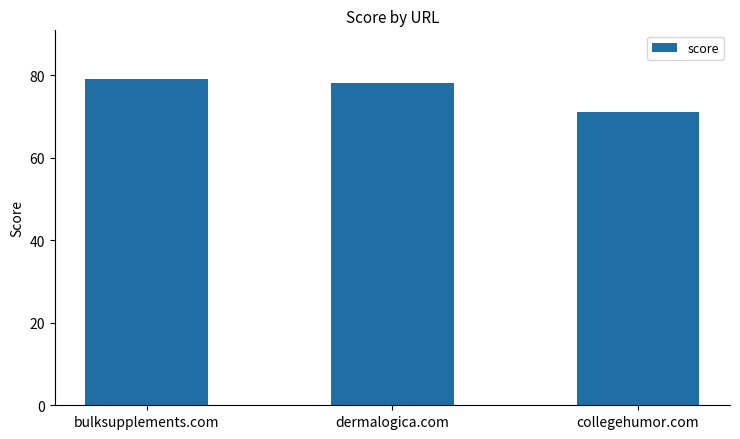

The value at collegehumor.com is 94. True or false?

False